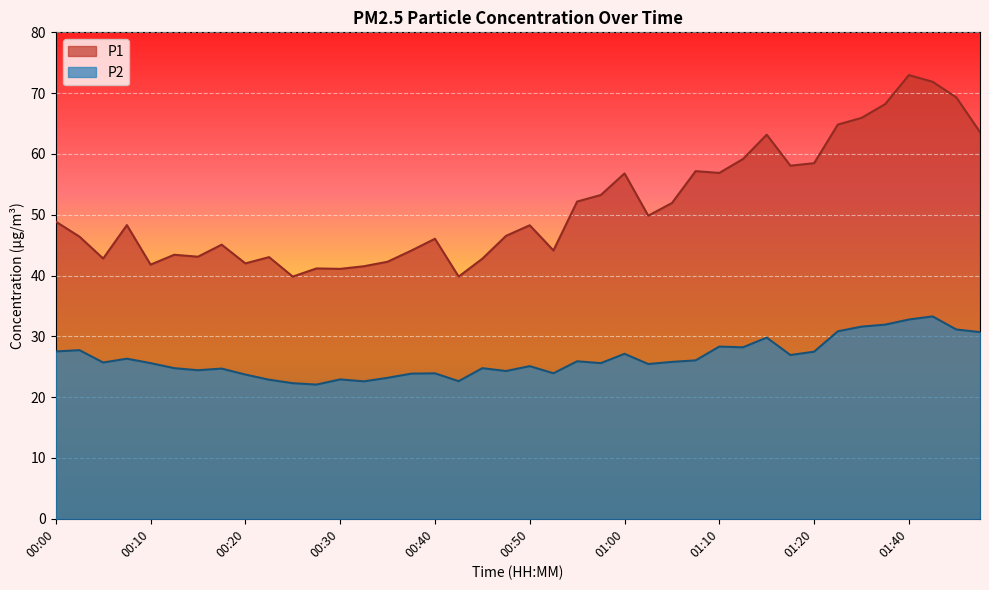

List the labels in order of P1 value, smallest first.

00:25, 00:42, 00:30, 00:27, 00:32, 00:10, 00:20, 00:35, 00:45, 00:05, 00:22, 00:15, 00:12, 00:37, 00:52, 00:17, 00:40, 00:02, 00:47, 00:50, 00:07, 00:00, 01:02, 01:05, 00:55, 00:57, 01:00, 01:10, 01:07, 01:17, 01:20, 01:12, 01:15, 01:48, 01:29, 01:34, 01:37, 01:45, 01:43, 01:40